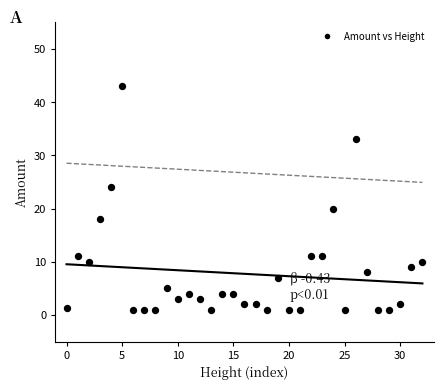

What is the range of Y values (max minus min)?

42.0